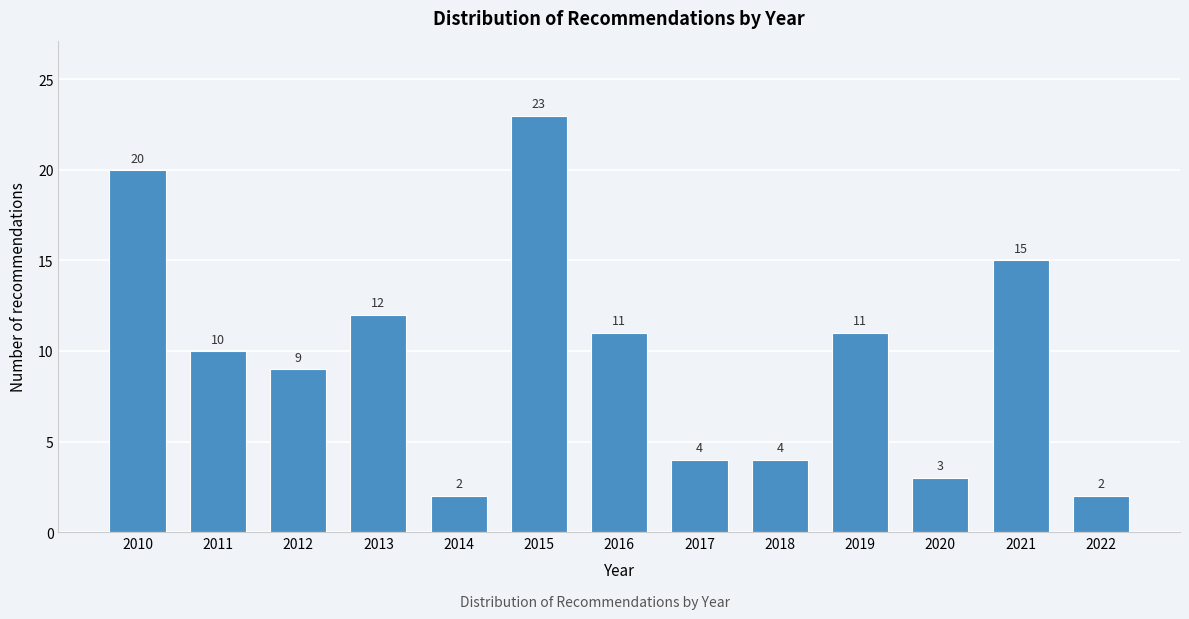

Reading left to right, transcribe all the data shown in this chart.

2010=20	2011=10	2012=9	2013=12	2014=2	2015=23	2016=11	2017=4	2018=4	2019=11	2020=3	2021=15	2022=2